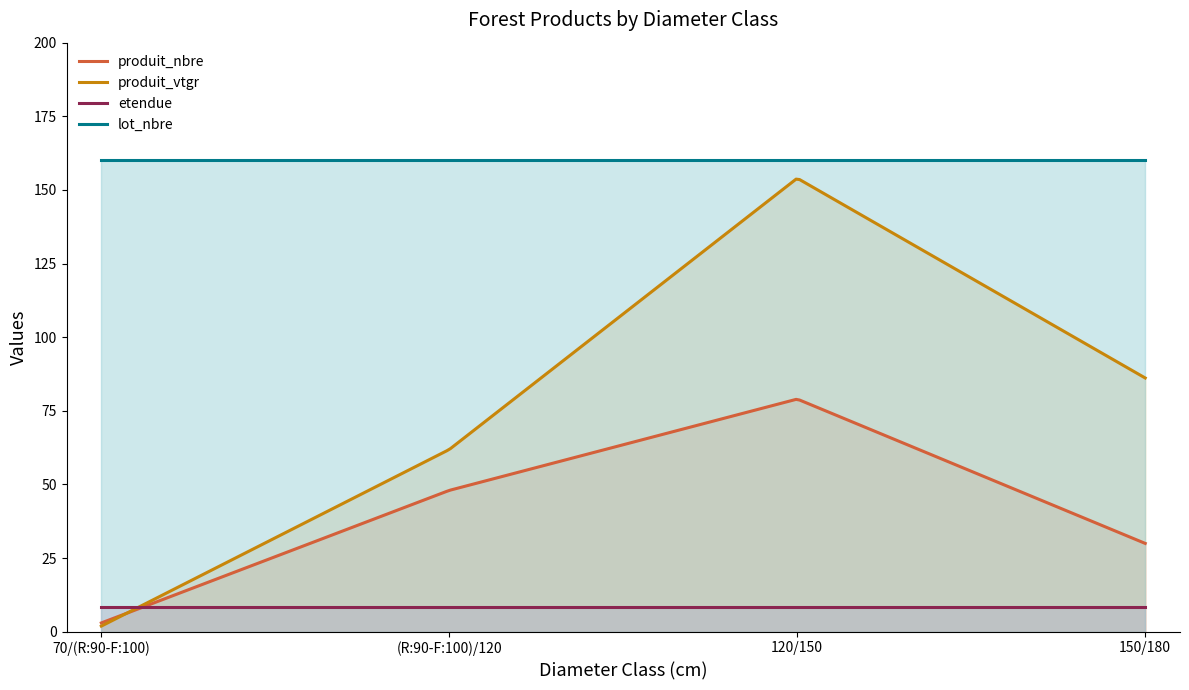

True or false: lot_nbre and produit_vtgr cross at least once.

False